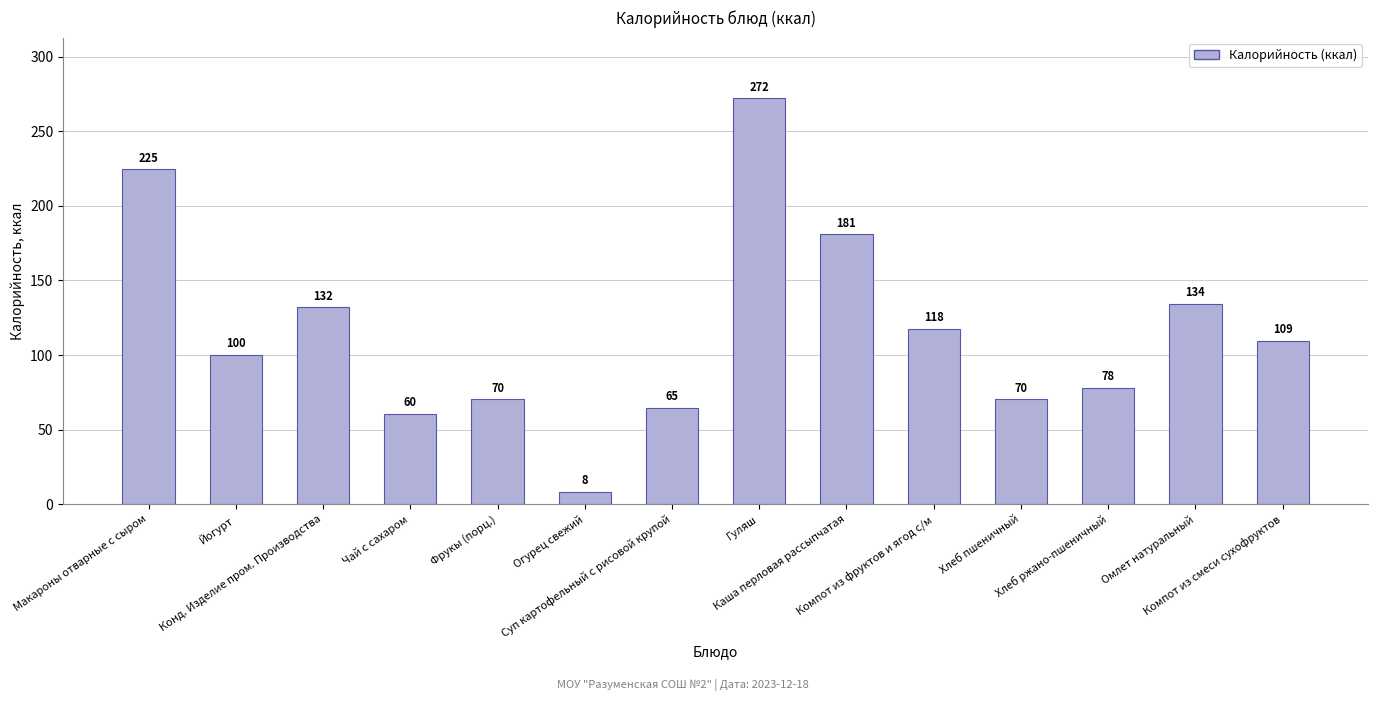

How many data points are less than 109?

7